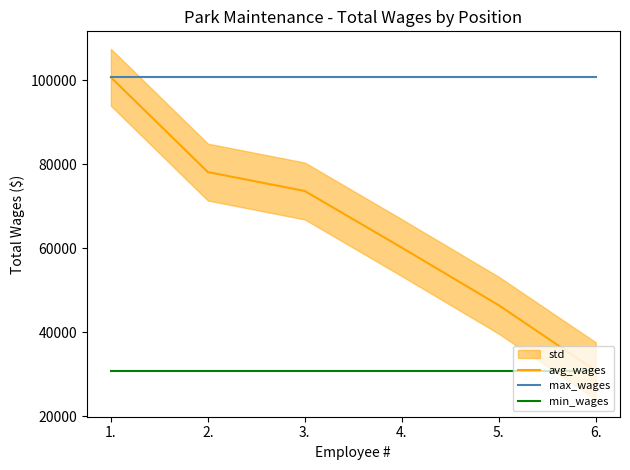

True or false: max_wages and avg_wages cross at least once.

False